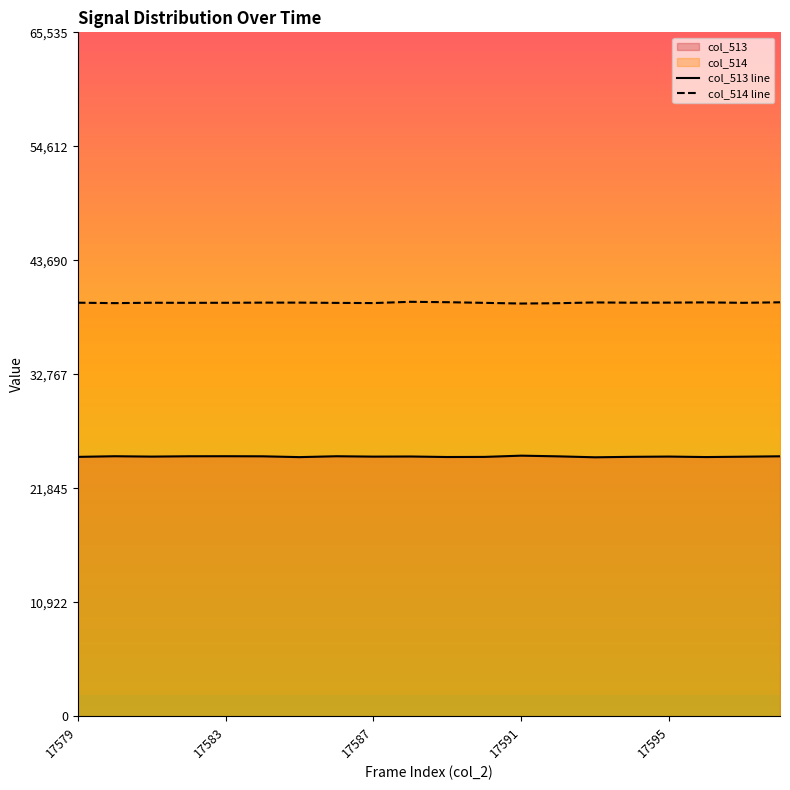

Rank the series by their maximum value, from lowest to highest.

col_513 line, col_514 line